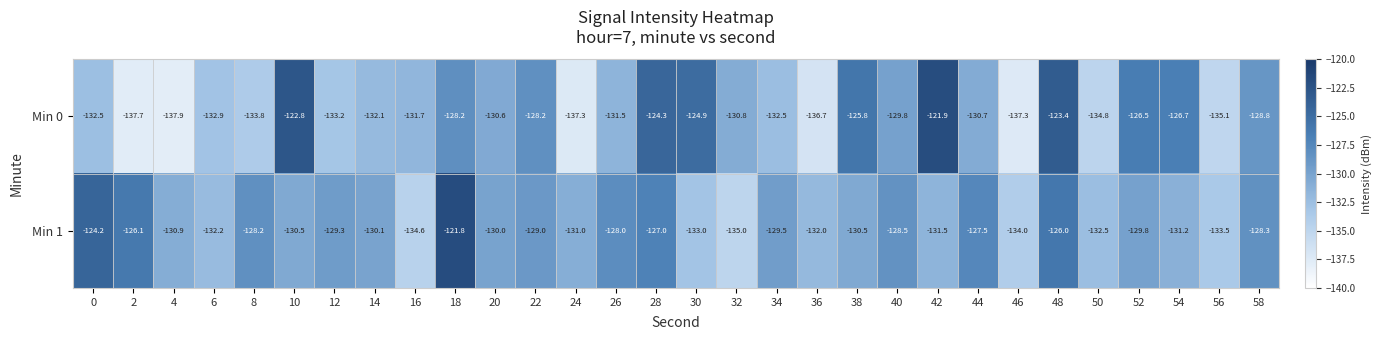

How many series are shown in this chart?

2